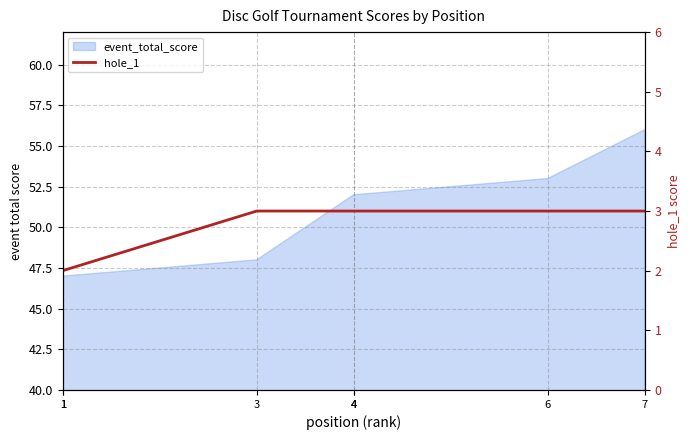

What is the change in value from 1 to 3?

+1